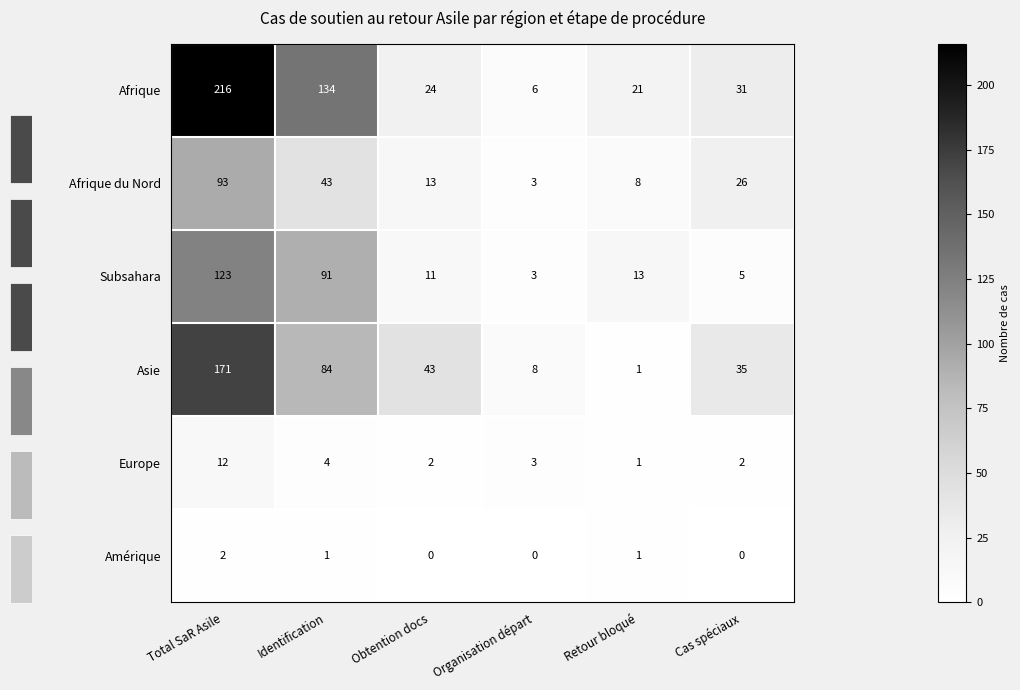

At which category is the sum across all series the highest?

Total SaR Asile